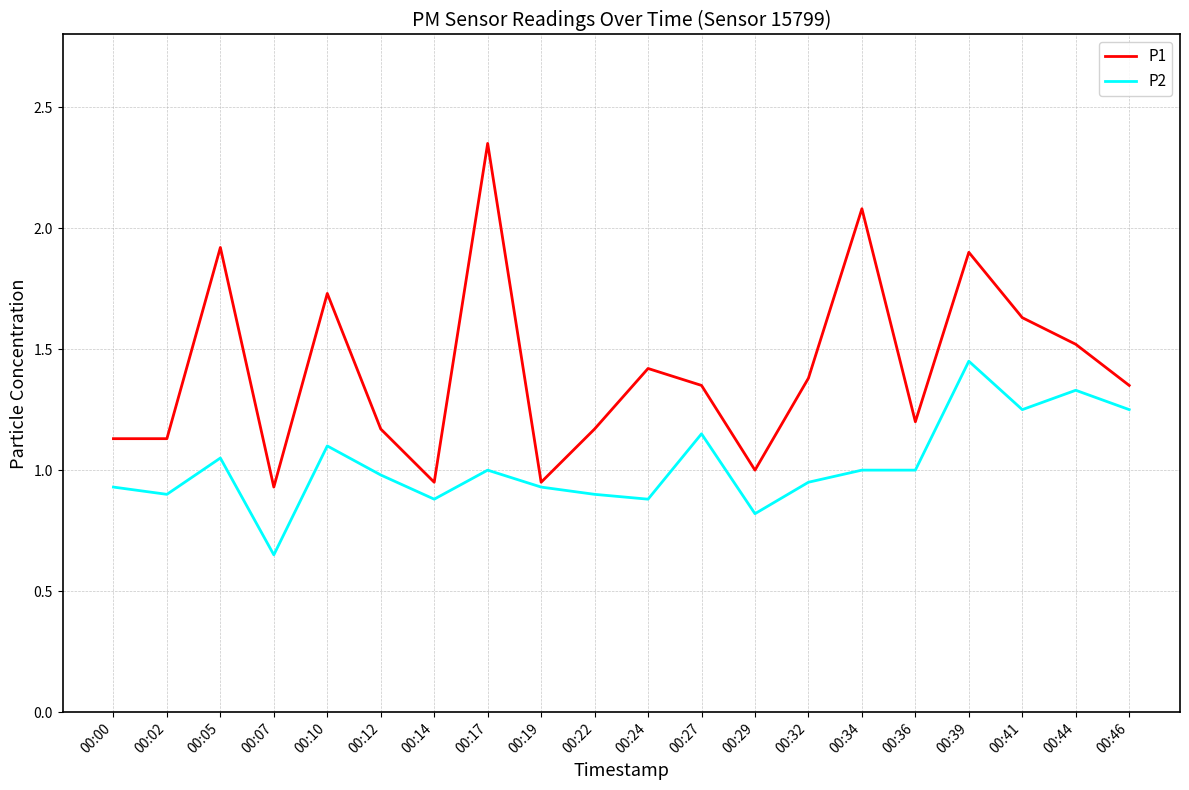

Which series has the widest spread of values?

P1